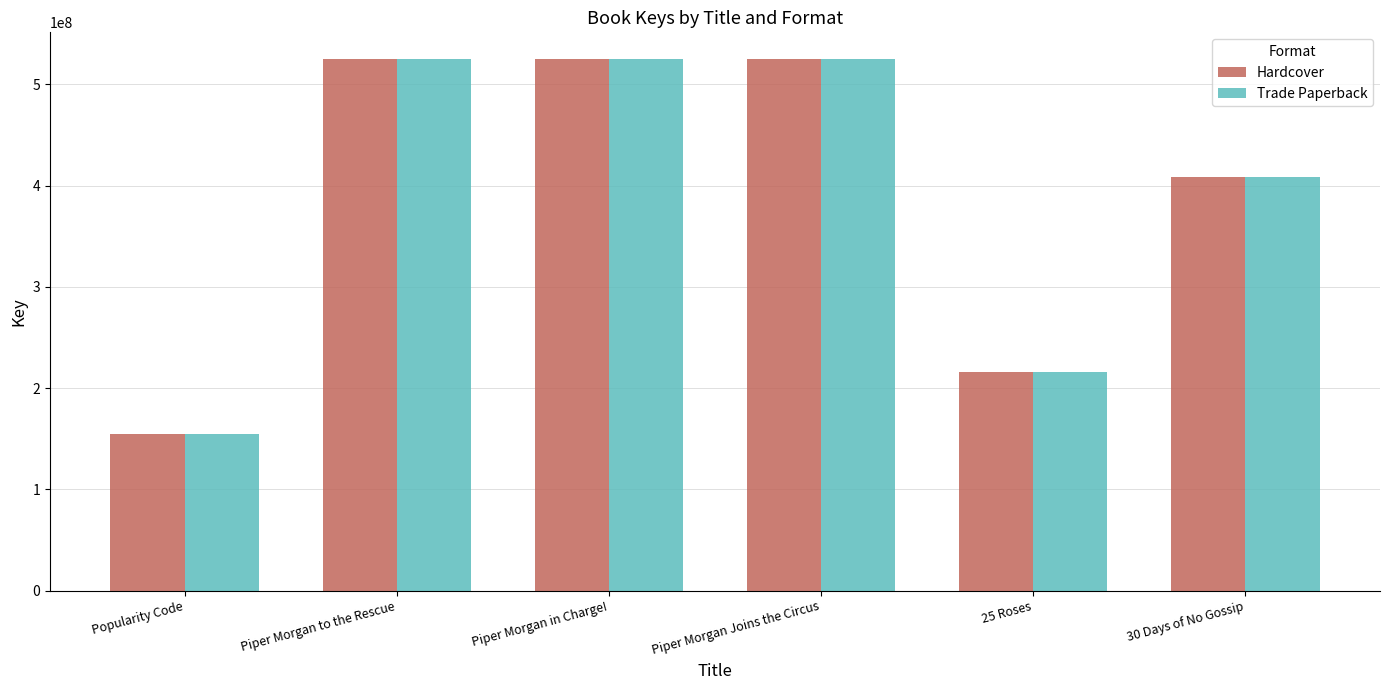

What is the sum of all Trade Paperback values?

2354296293